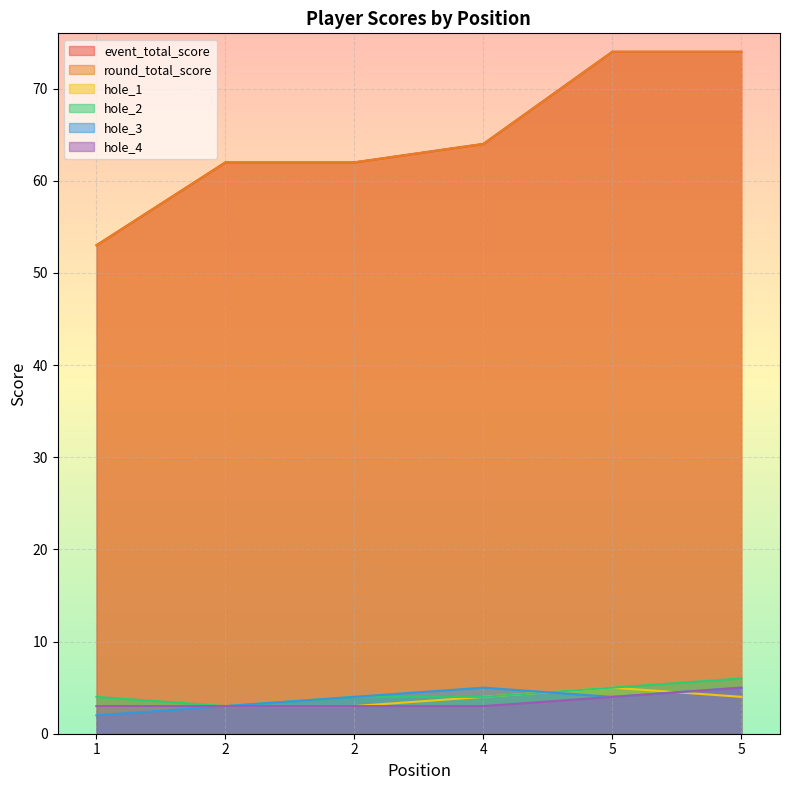

Reading right to left, transcribe all the data shown in this chart.

event_total_score: 5=74	5=74	4=64	2=62	2=62	1=53
round_total_score: 5=74	5=74	4=64	2=62	2=62	1=53
hole_1: 5=4	5=5	4=4	2=3	2=3	1=3
hole_2: 5=6	5=5	4=4	2=4	2=3	1=4
hole_3: 5=5	5=4	4=5	2=4	2=3	1=2
hole_4: 5=5	5=4	4=3	2=3	2=3	1=3